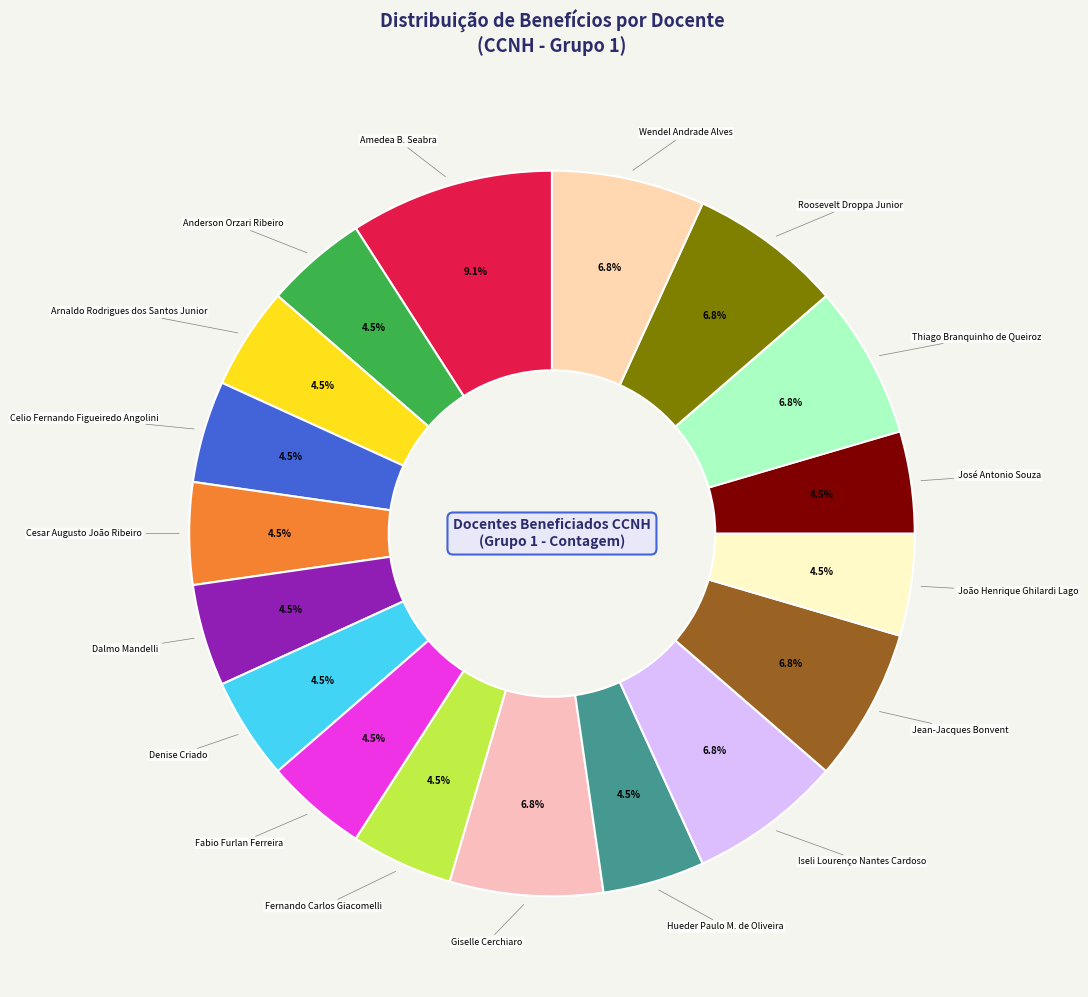

Count the number of slices in the pie.

18